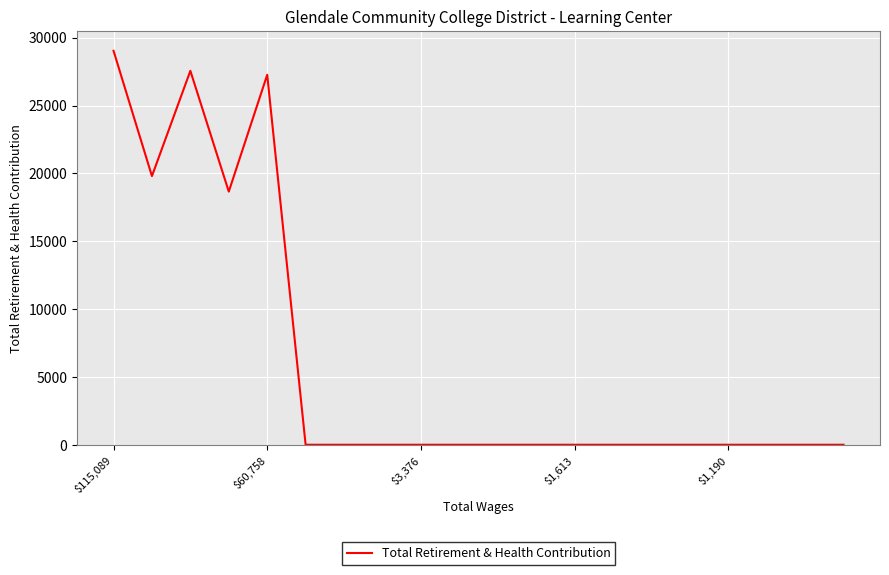

What is the difference between the maximum and minimum values?

29037